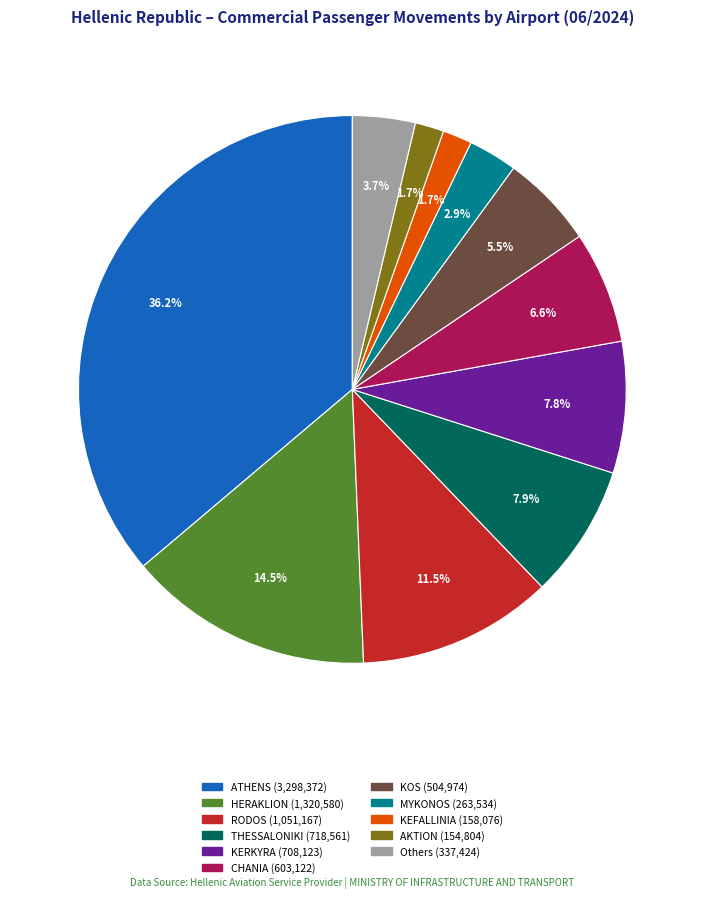

To the nearest percent, what is the average slice percentage?

9%